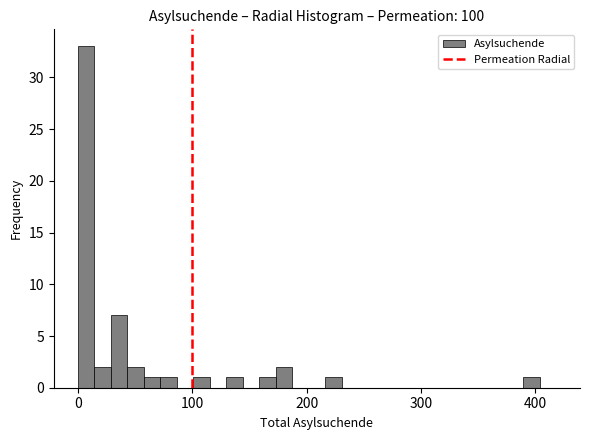

Around what value on the x-axis is the tallest bar? Give the approximate position of its centre, as read against the axis.

10